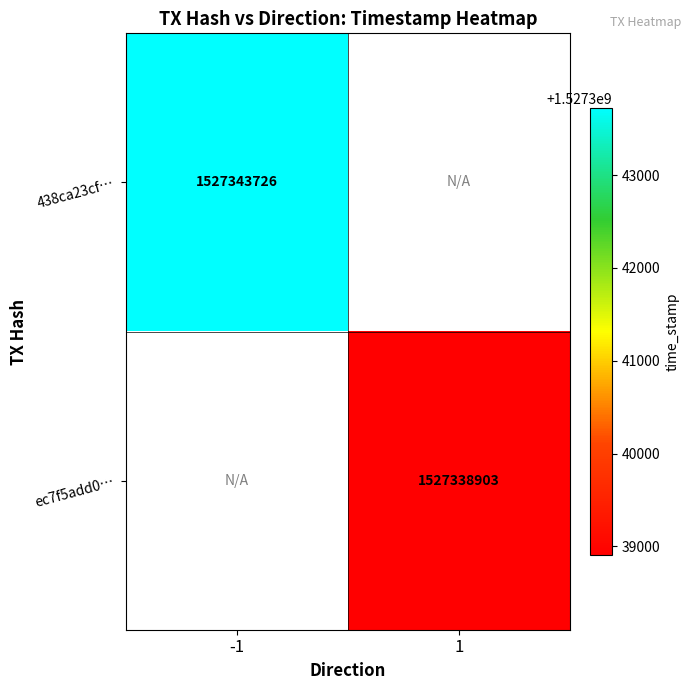

The ec7f5add0… series shows 1527338903 at 1. True or false?

True